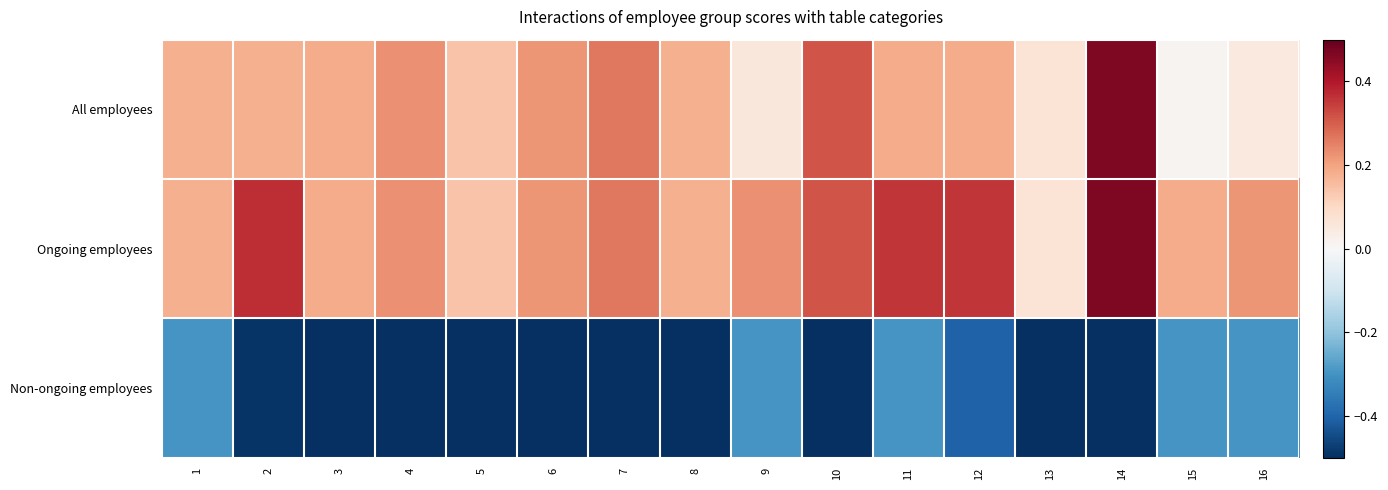

What is the total value across all series at 11?

0.2